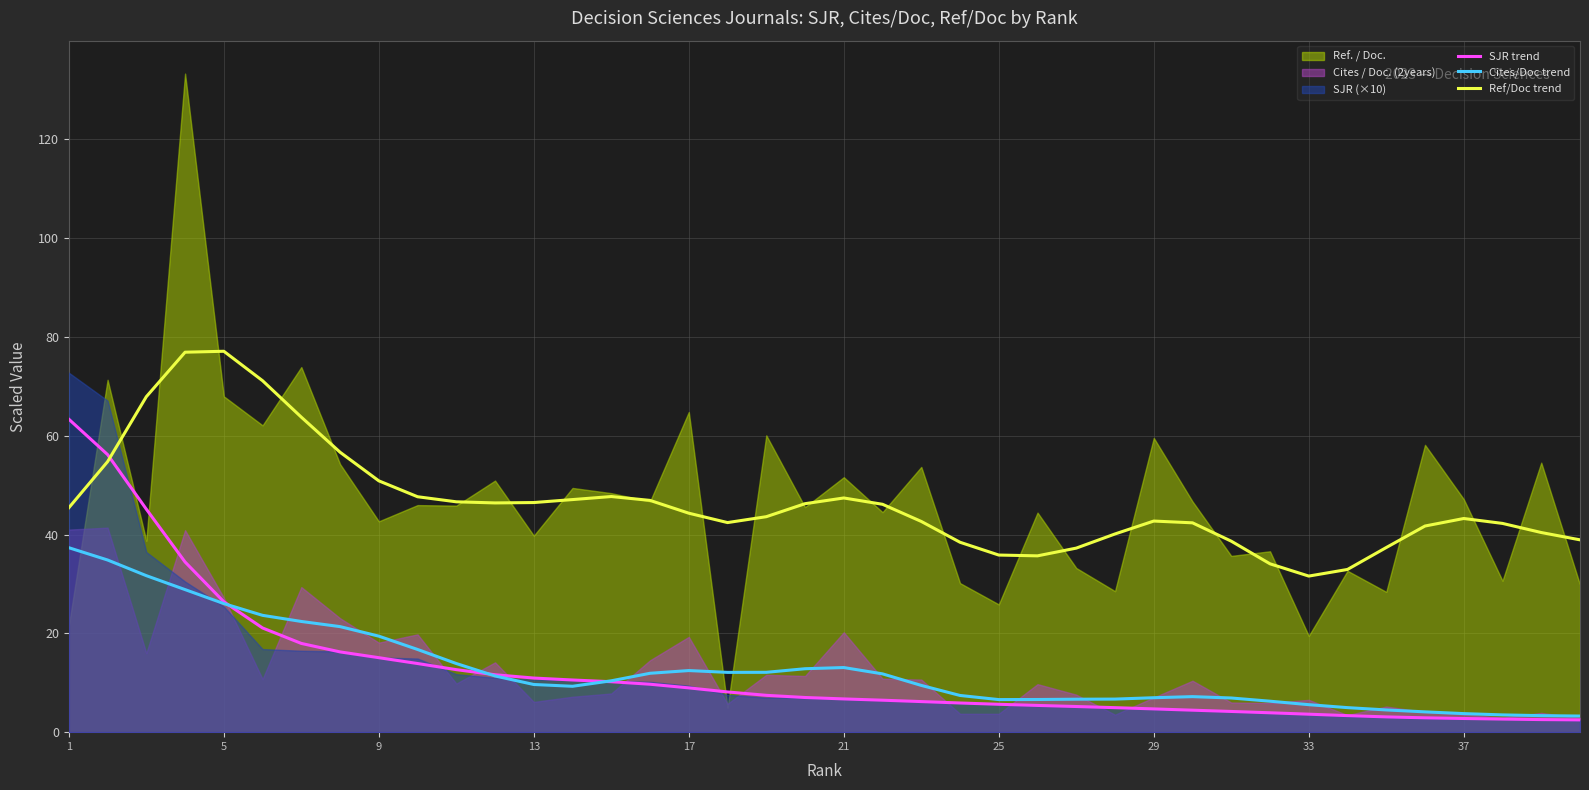

What is the highest value of the SJR trend series?

63.4